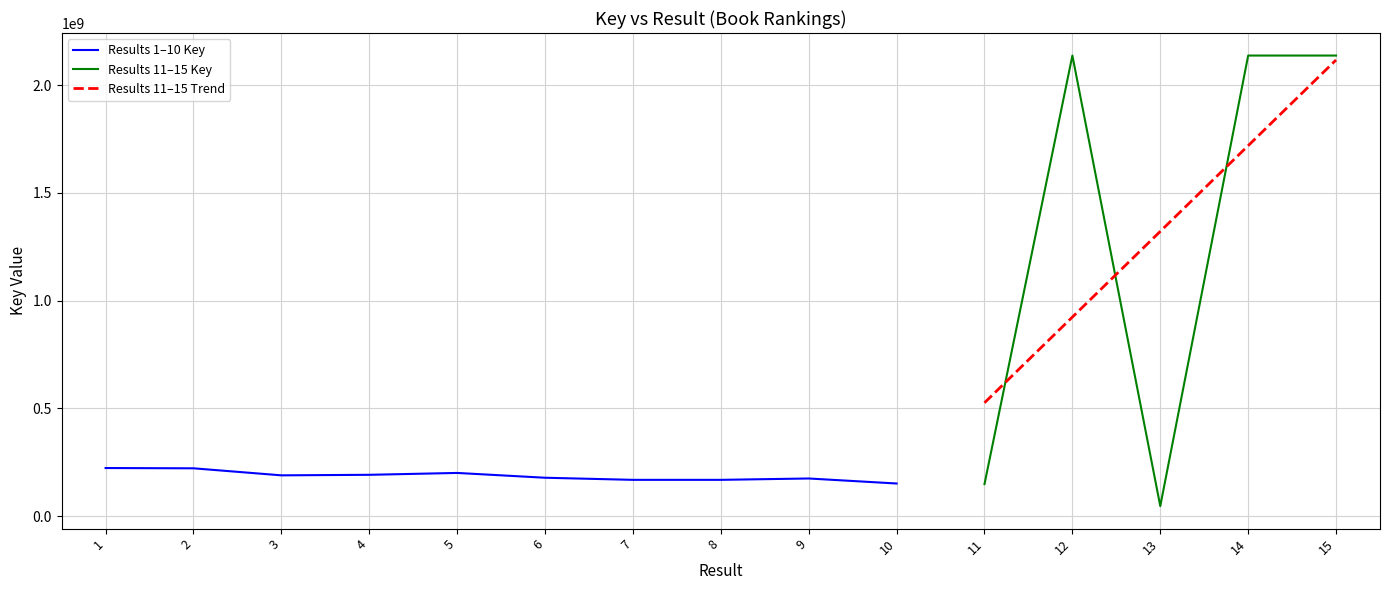

Rank the categories by value from highest to lowest.

12, 14, 15, 1, 2, 5, 4, 3, 6, 9, 8, 7, 10, 11, 13